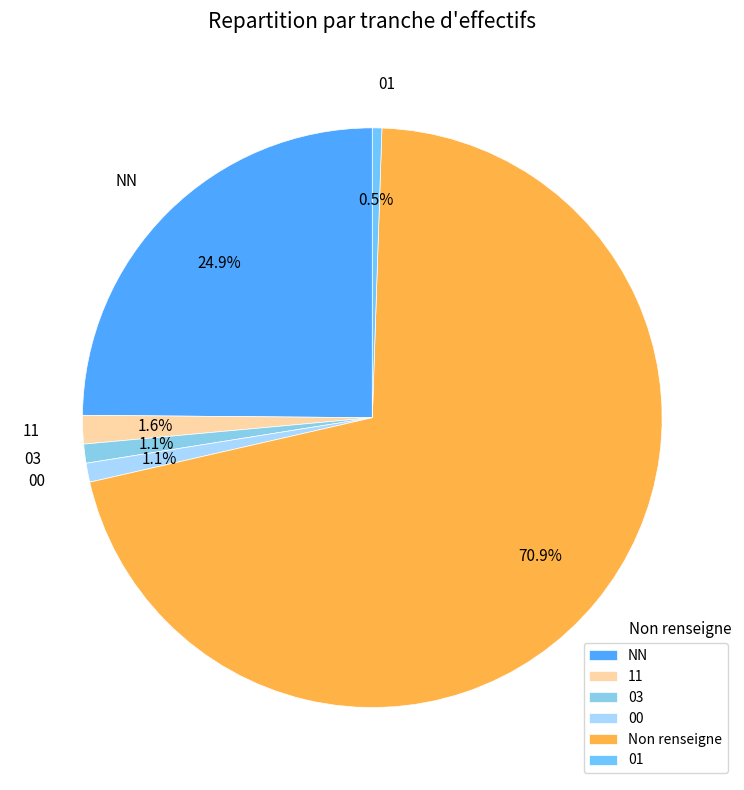

Count the number of slices in the pie.

6